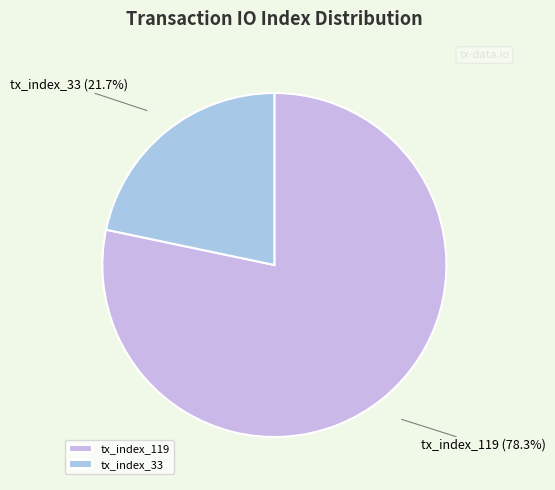

How many segments does this pie chart have?

2